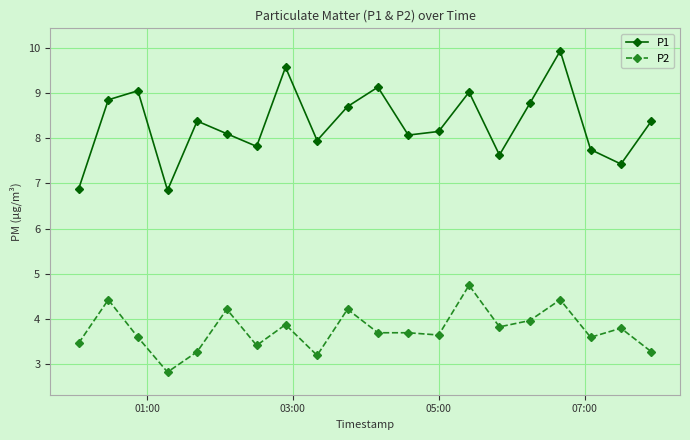

At how many categories does at least one series exceed 5?

20